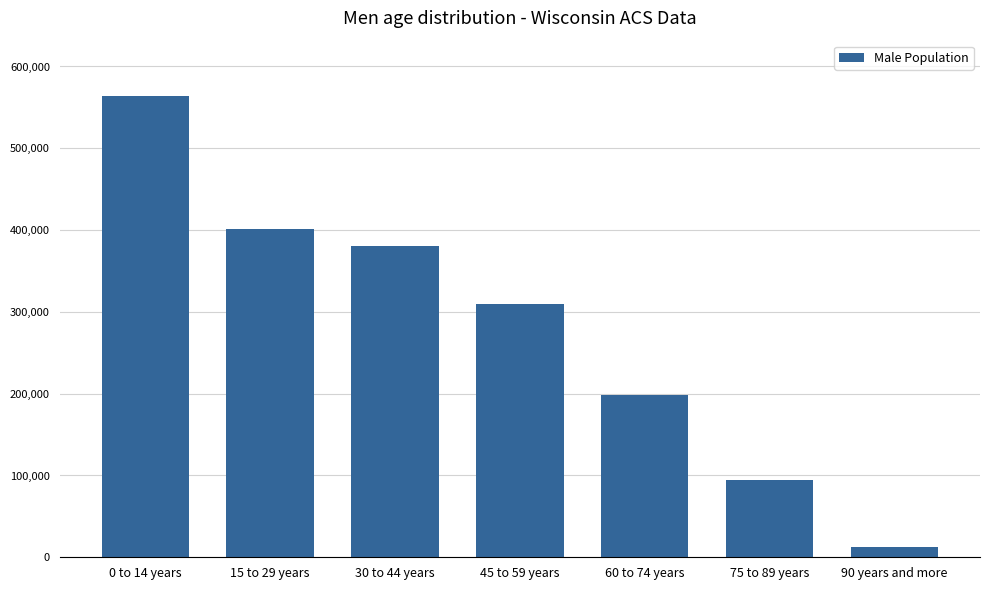

What is the sum of all values?

1960609